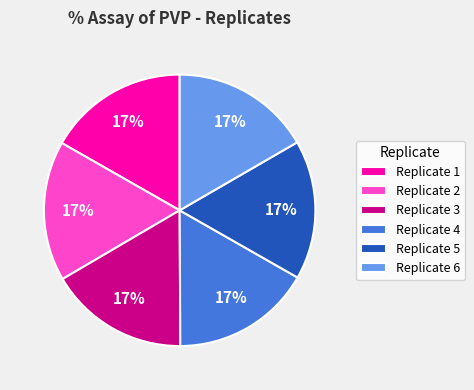

Combined, do Replicate 6 and Replicate 3 account for over 50%?

No